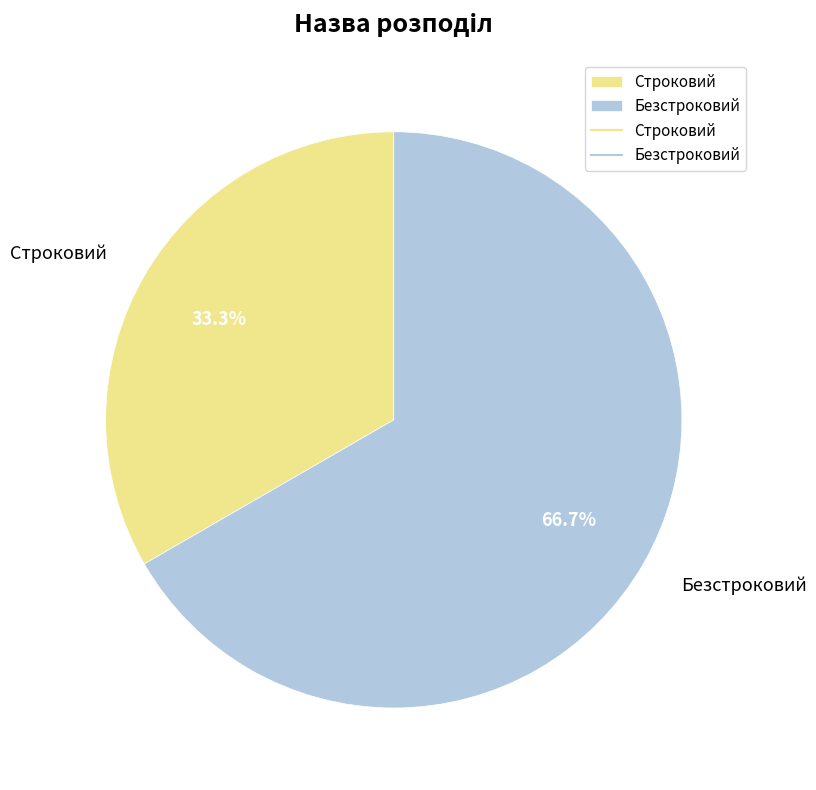

Count the number of slices in the pie.

2